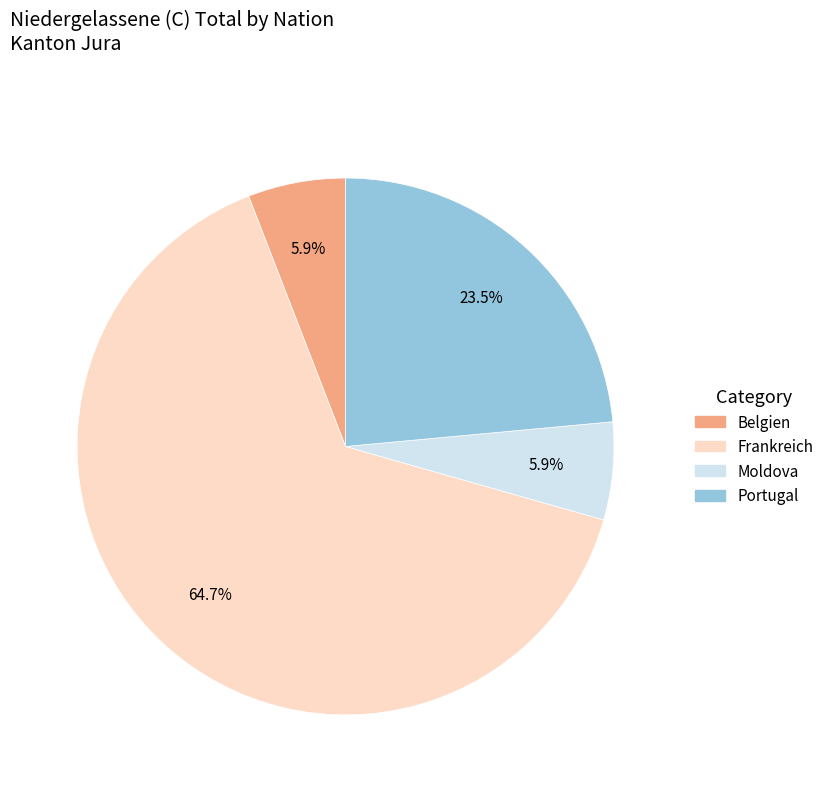

To the nearest percent, what percentage of the pie is Belgien?

6%